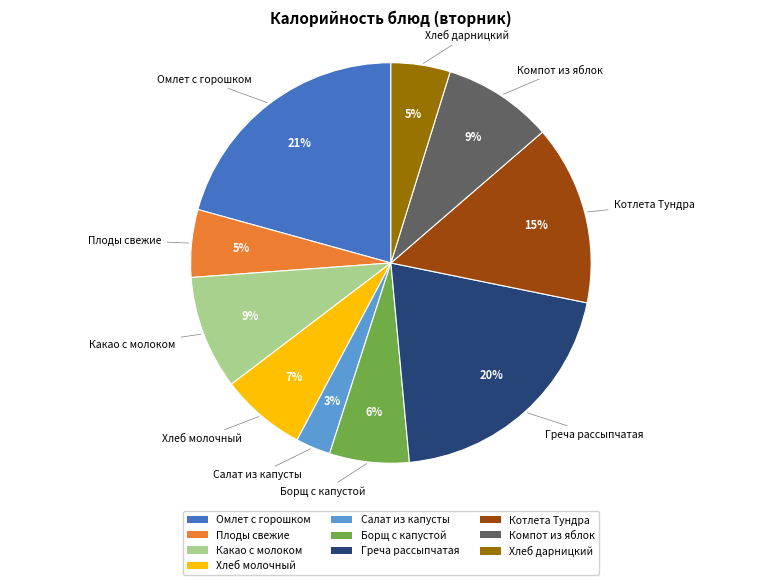

Is the sum of Компот из яблок and Борщ с капустой greater than half?

No